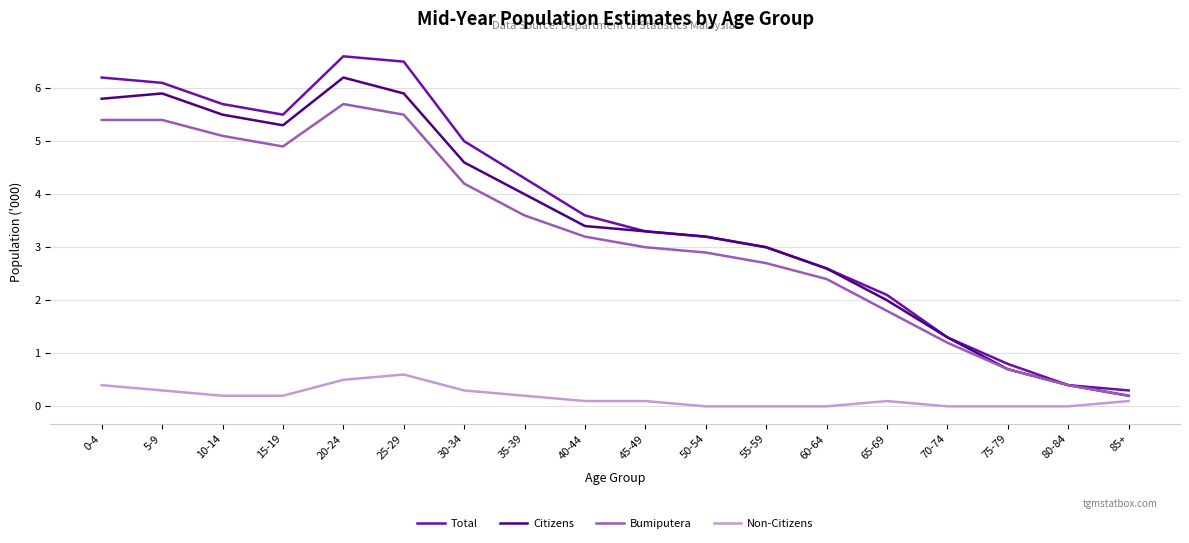

Reading left to right, transcribe all the data shown in this chart.

Total: 0-4=6.2	5-9=6.1	10-14=5.7	15-19=5.5	20-24=6.6	25-29=6.5	30-34=5.0	35-39=4.3	40-44=3.6	45-49=3.3	50-54=3.2	55-59=3.0	60-64=2.6	65-69=2.1	70-74=1.3	75-79=0.8	80-84=0.4	85+=0.3
Citizens: 0-4=5.8	5-9=5.9	10-14=5.5	15-19=5.3	20-24=6.2	25-29=5.9	30-34=4.6	35-39=4.0	40-44=3.4	45-49=3.3	50-54=3.2	55-59=3.0	60-64=2.6	65-69=2.0	70-74=1.3	75-79=0.7	80-84=0.4	85+=0.2
Bumiputera: 0-4=5.4	5-9=5.4	10-14=5.1	15-19=4.9	20-24=5.7	25-29=5.5	30-34=4.2	35-39=3.6	40-44=3.2	45-49=3.0	50-54=2.9	55-59=2.7	60-64=2.4	65-69=1.8	70-74=1.2	75-79=0.7	80-84=0.4	85+=0.2
Non-Citizens: 0-4=0.4	5-9=0.3	10-14=0.2	15-19=0.2	20-24=0.5	25-29=0.6	30-34=0.3	35-39=0.2	40-44=0.1	45-49=0.1	50-54=0.0	55-59=0.0	60-64=0.0	65-69=0.1	70-74=0.0	75-79=0.0	80-84=0.0	85+=0.1